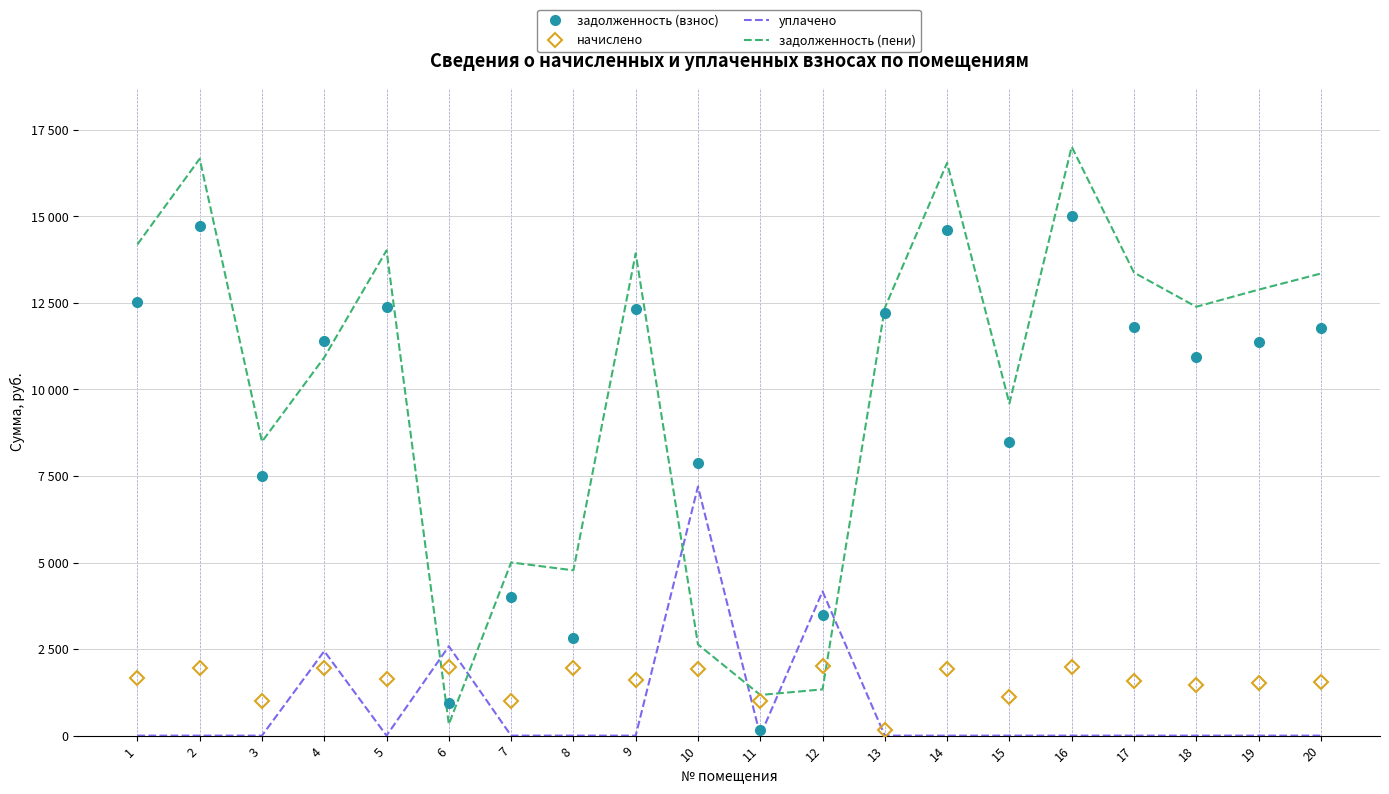

Rank the series at 16 from highest to lowest value.

задолженность (пени), задолженность (взнос), начислено, уплачено